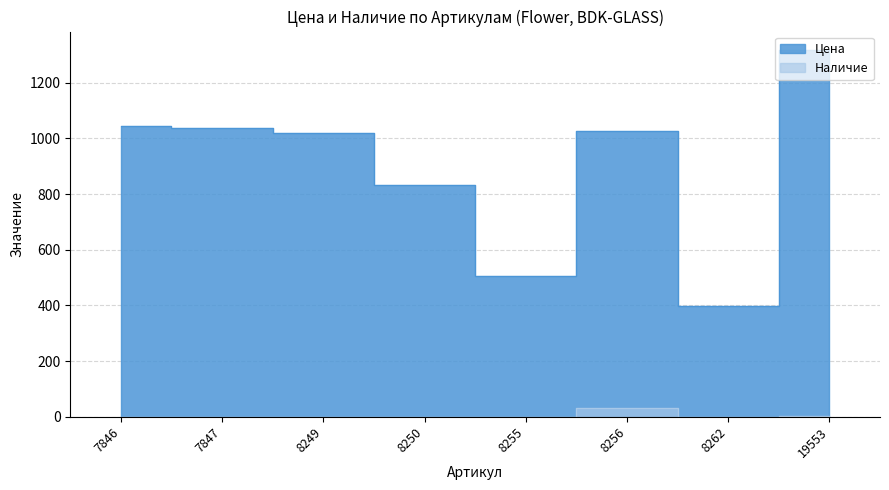

What are all the series names shown in the legend?

Цена, Наличие